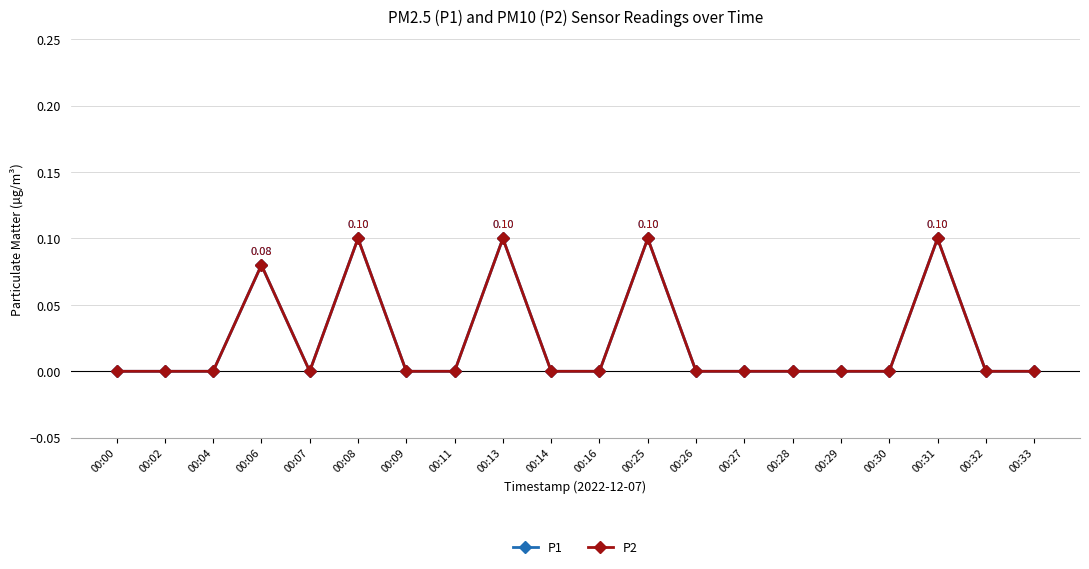

Rank the series by their maximum value, from highest to lowest.

P1, P2